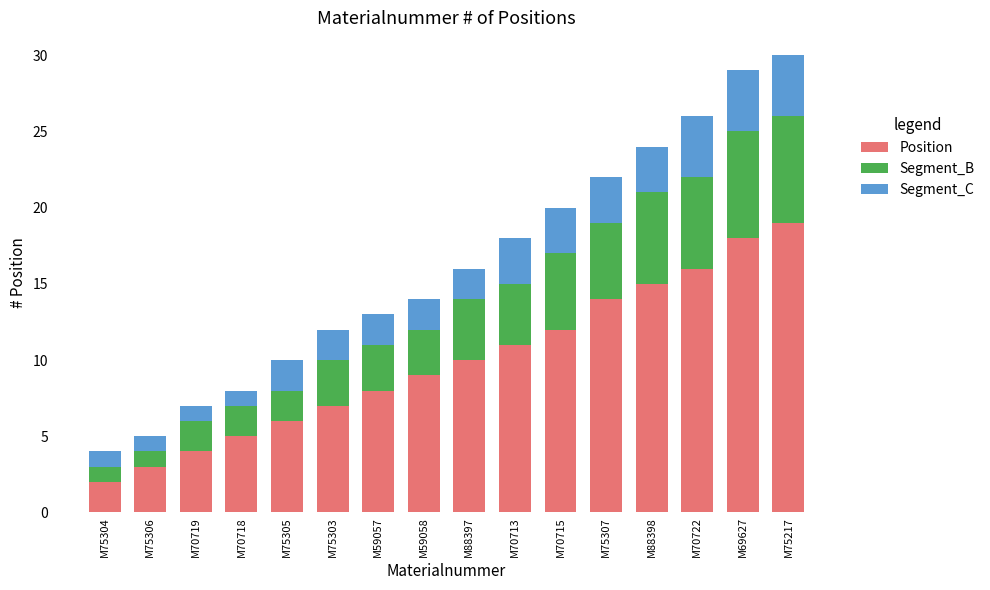

What is the sum of all Position values?

159